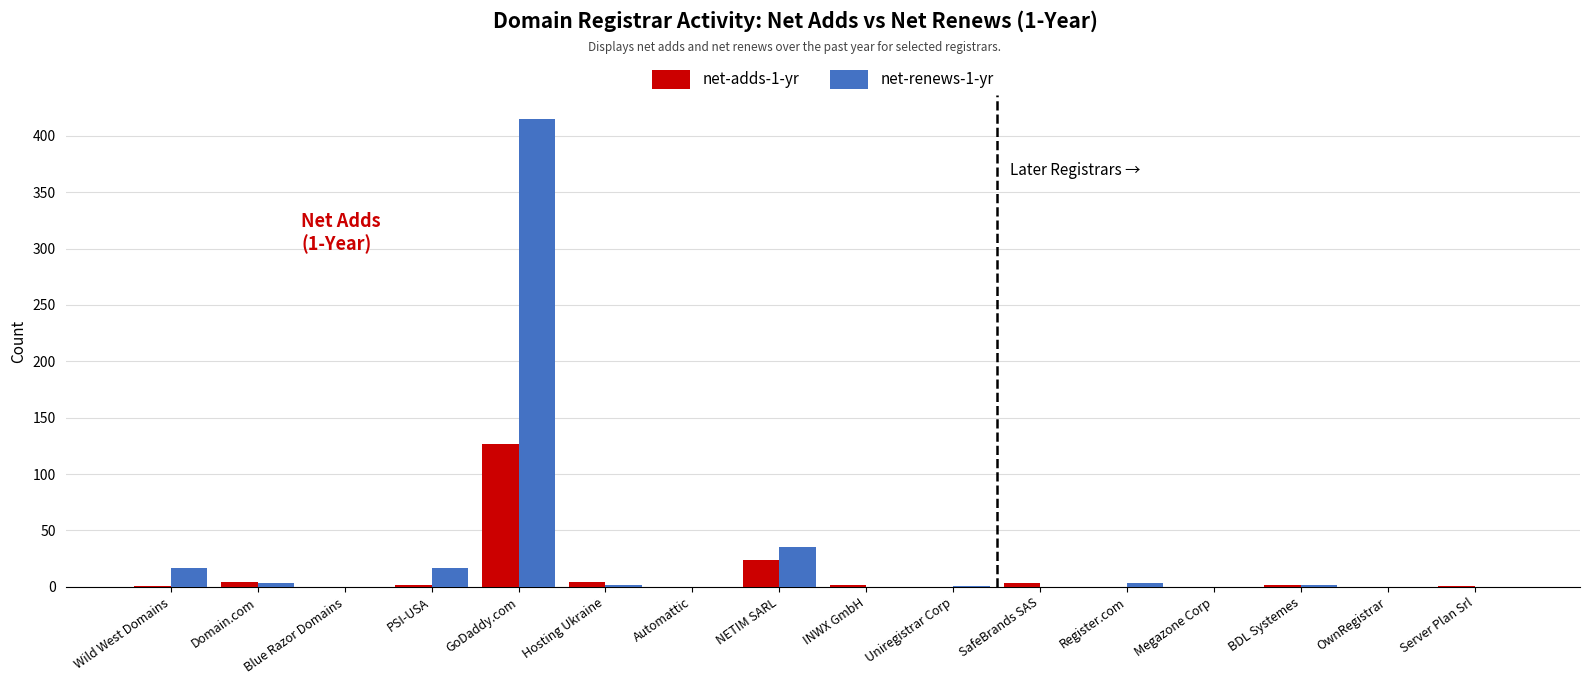

What is the value of the net-renews-1-yr bar at the 1st from the left?

17